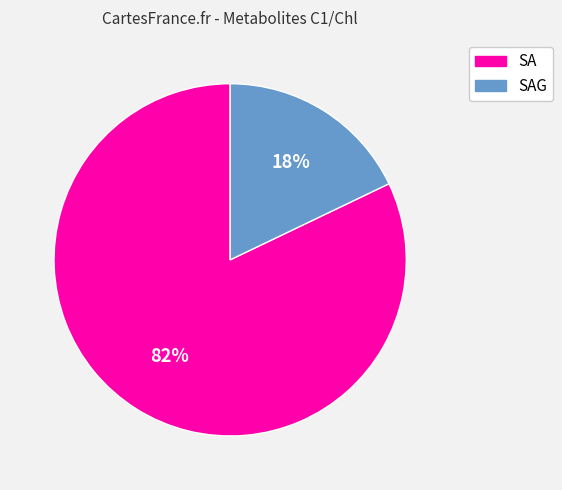

To the nearest percent, what percentage of the pie is SA?

82%